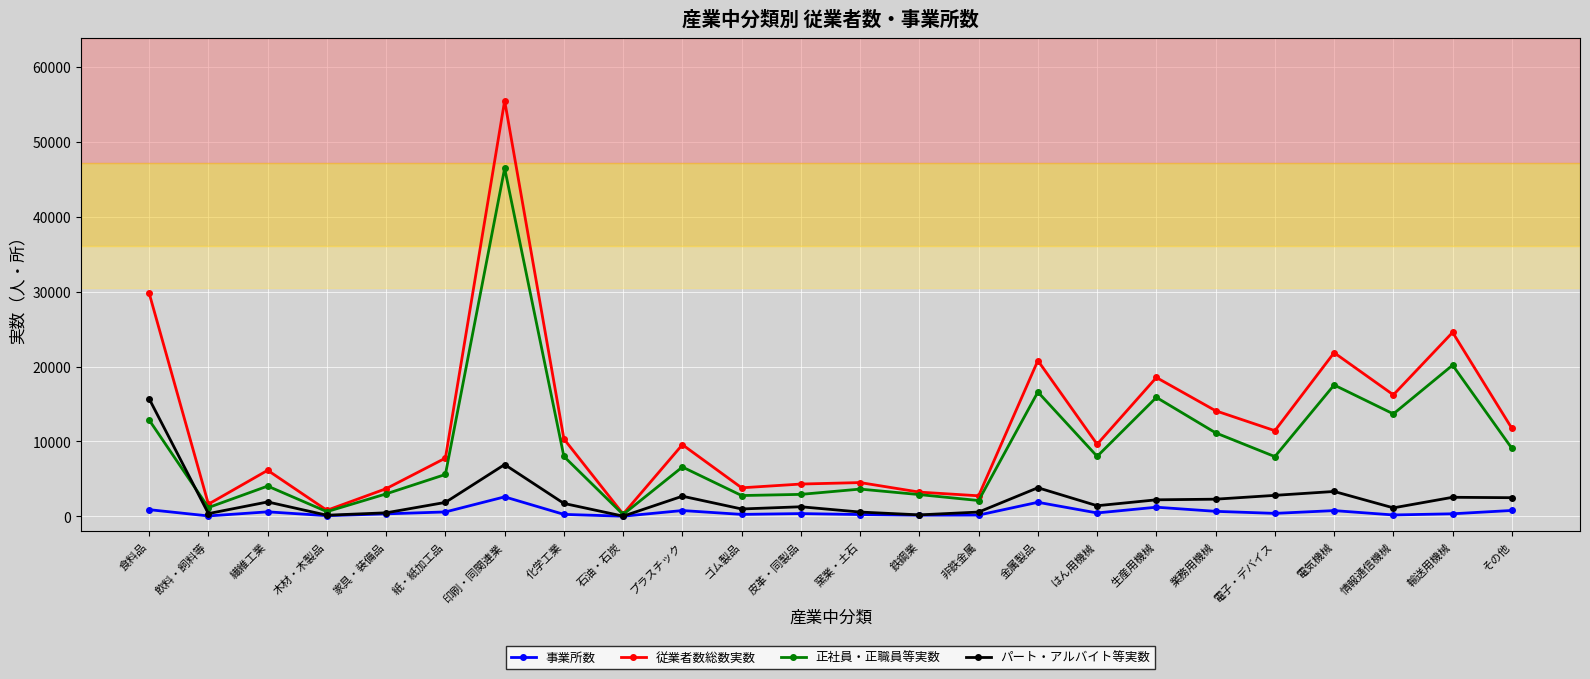

What is the difference between the maximum and second lowest values in the パート・アルバイト等実数 series?

15547